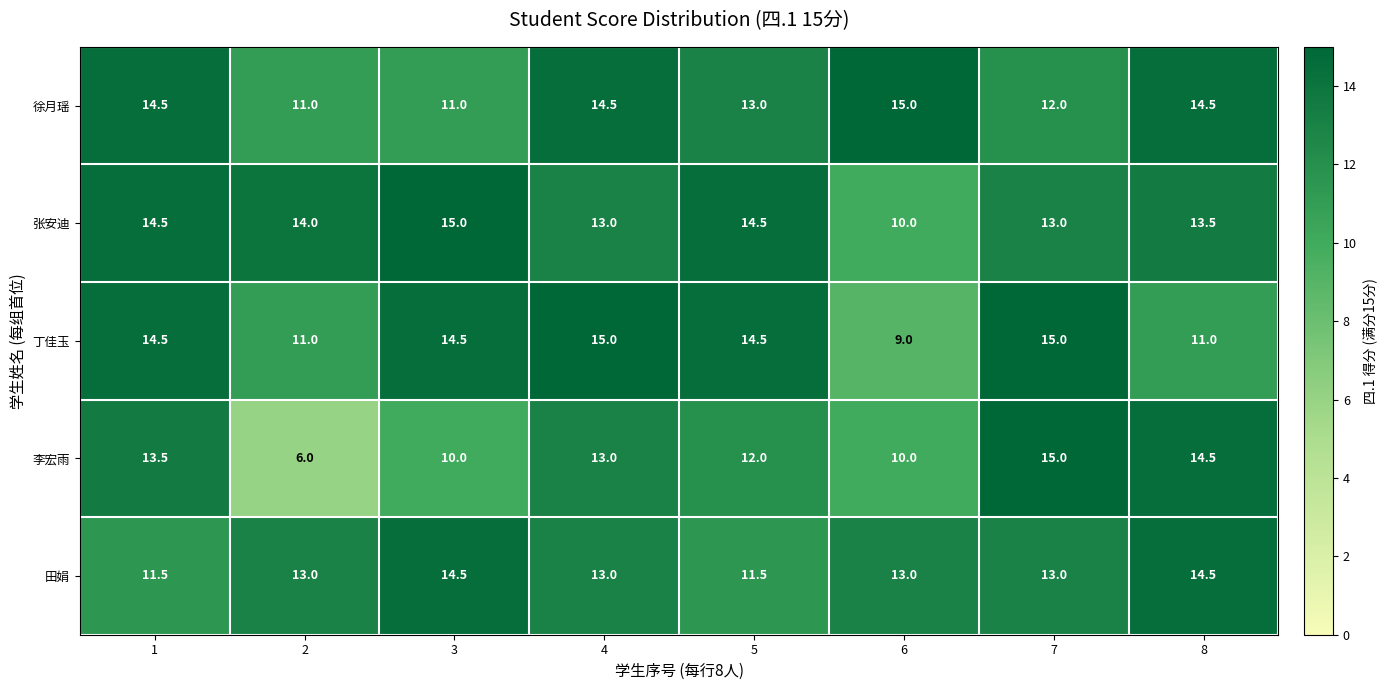

What is the approximate value of 张安迪 at 4?

13.0